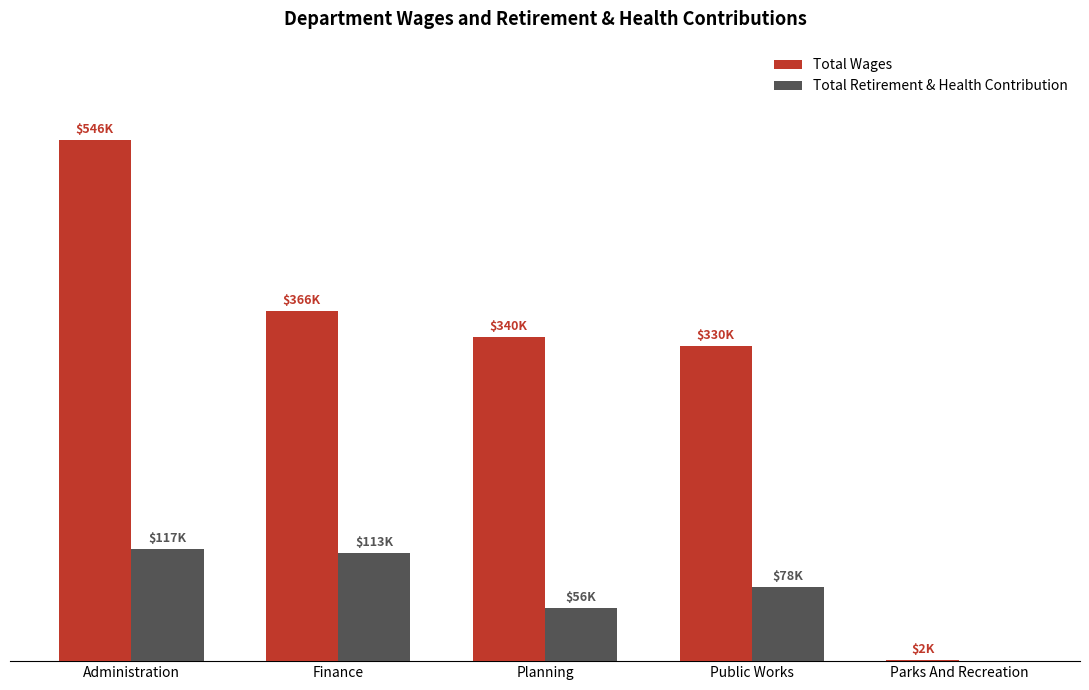

What is the difference between the maximum and minimum values in the Total Retirement & Health Contribution series?

117369